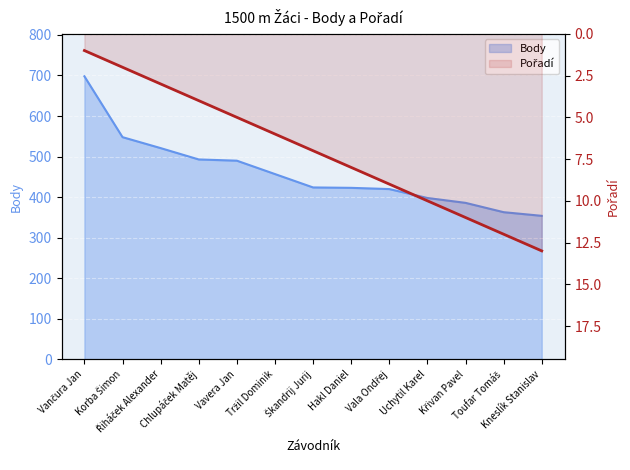

Reading left to right, extract all data points from this chart.

Body: 698	548	521	493	490	457	424	423	420	398	386	363	354
Pořadí: 1	2	3	4	5	6	7	8	9	10	11	12	13